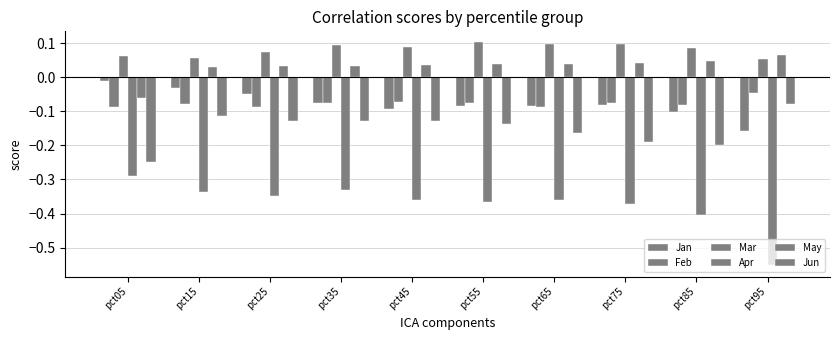

How many series are shown in this chart?

6